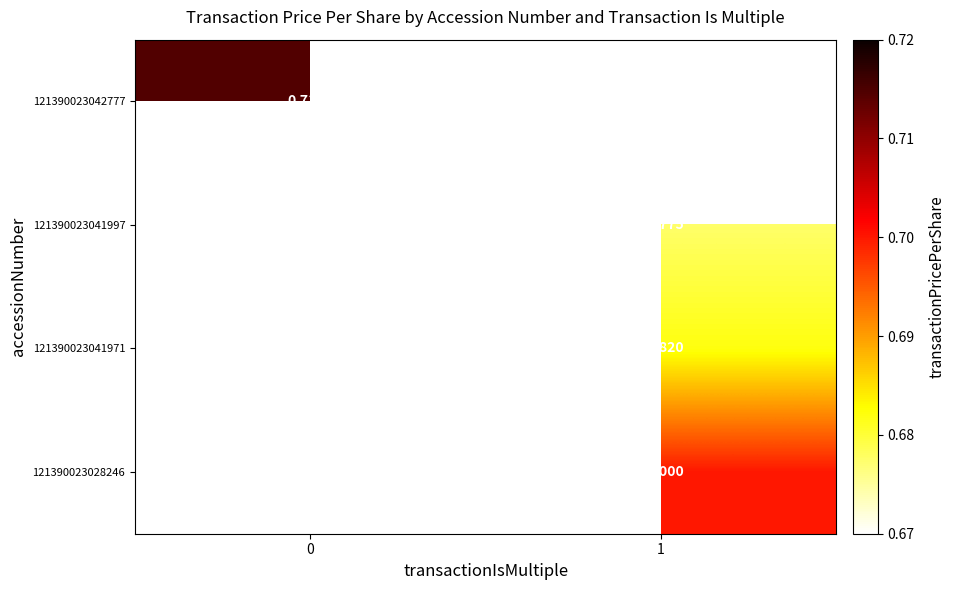

Is the value of 121390023041997 at 1 greater than the value of 121390023042777 at 0?

No